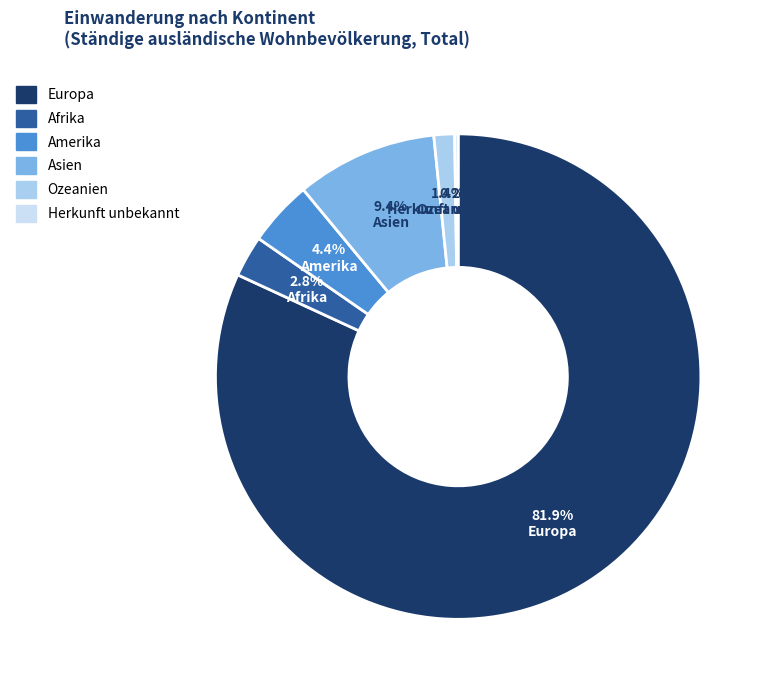

To the nearest percent, what portion does Ozeanien represent?

1%